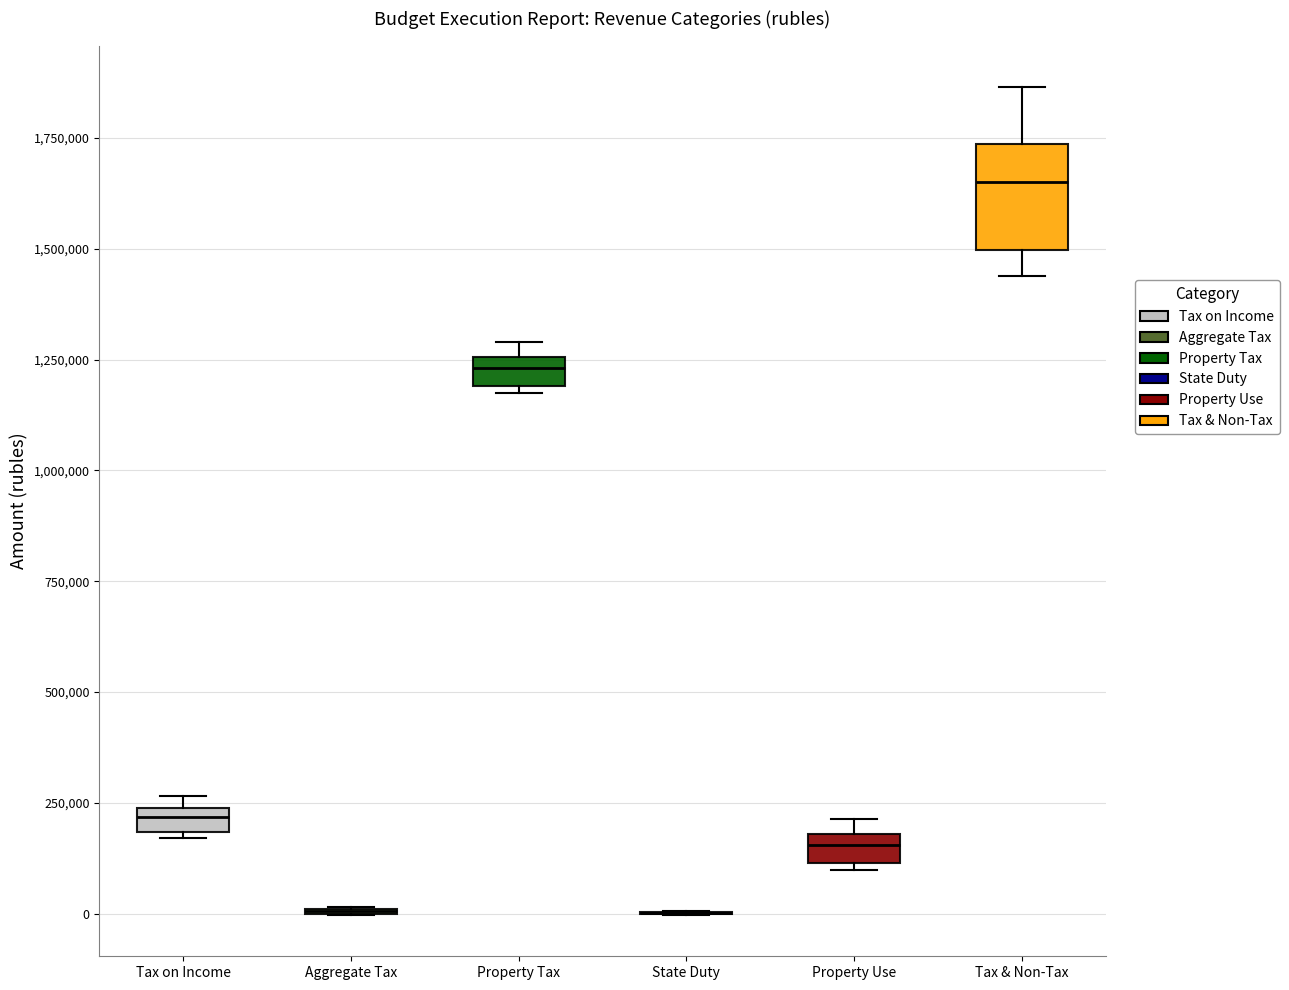

Comparing the boxes themselves (not the whiskers), which one is the tallest?

Tax & Non-Tax